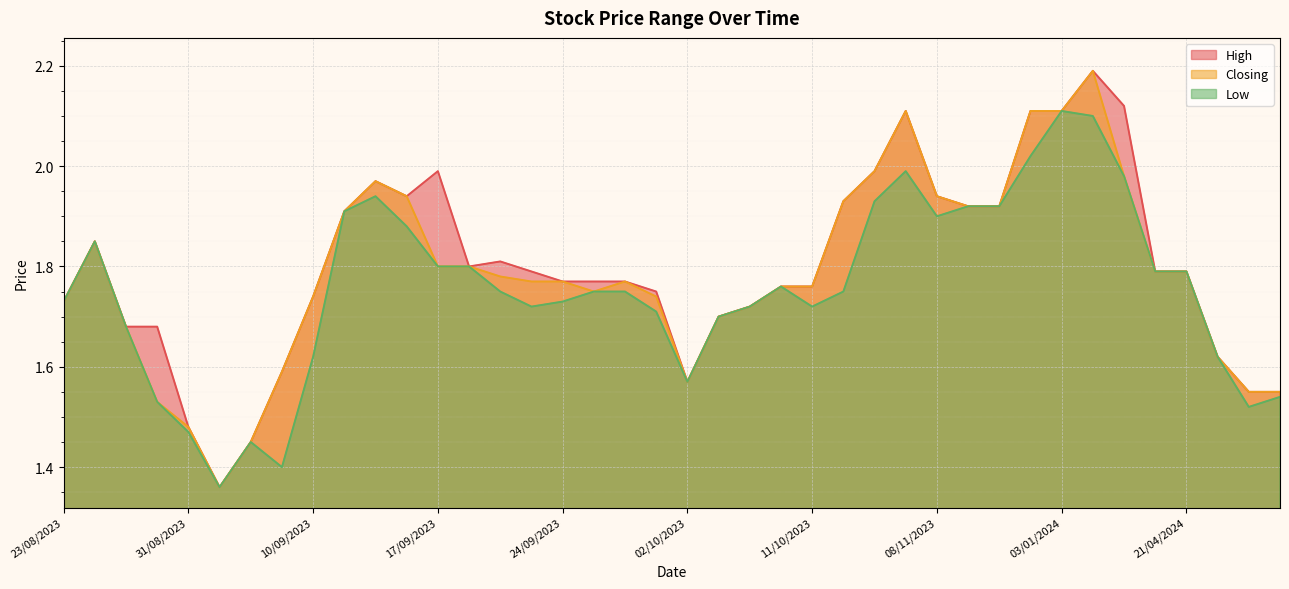

True or false: Closing and High cross at least once.

False